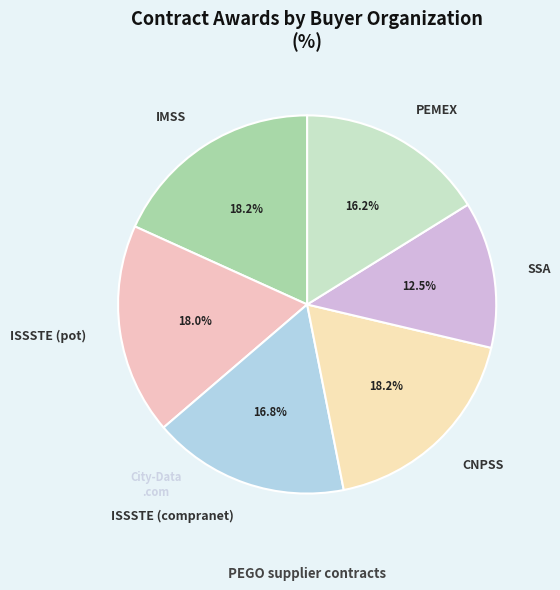

How many slices are in this pie chart?

6